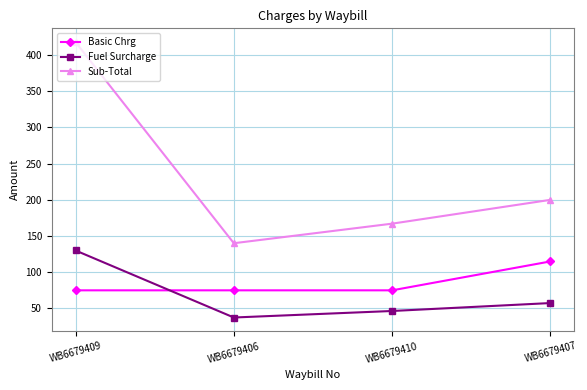

Is this an area chart (filled region under the line)?

No